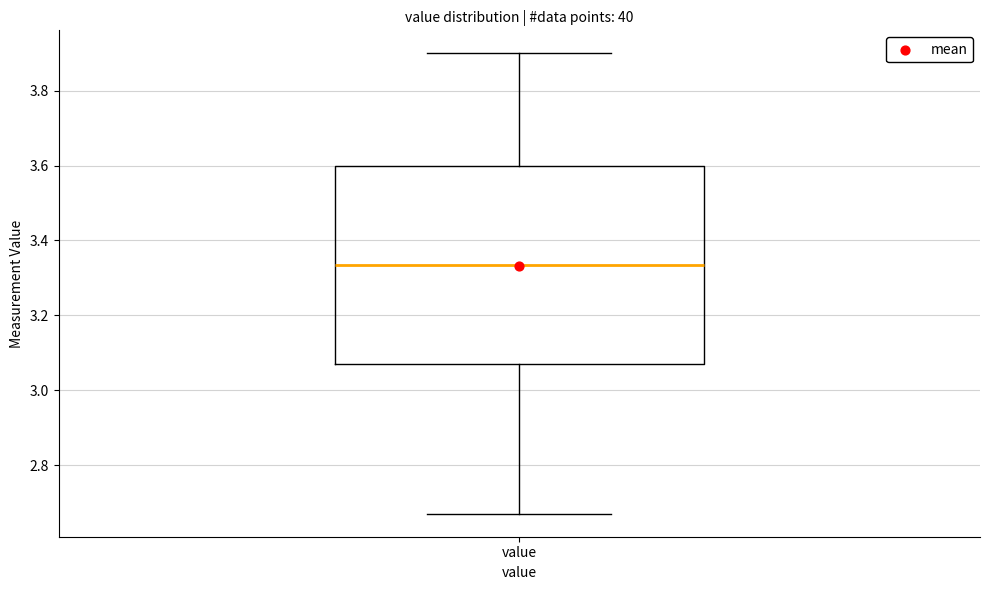

Transcribe this box plot: give where the median line is, the range the box spans, and where the two whiskers end, as read against the y-axis. The values are not printed on the chart, so give them approximately, as read against the axis.

median 3.34, box 3.08 to 3.60, whiskers 2.68 to 3.90